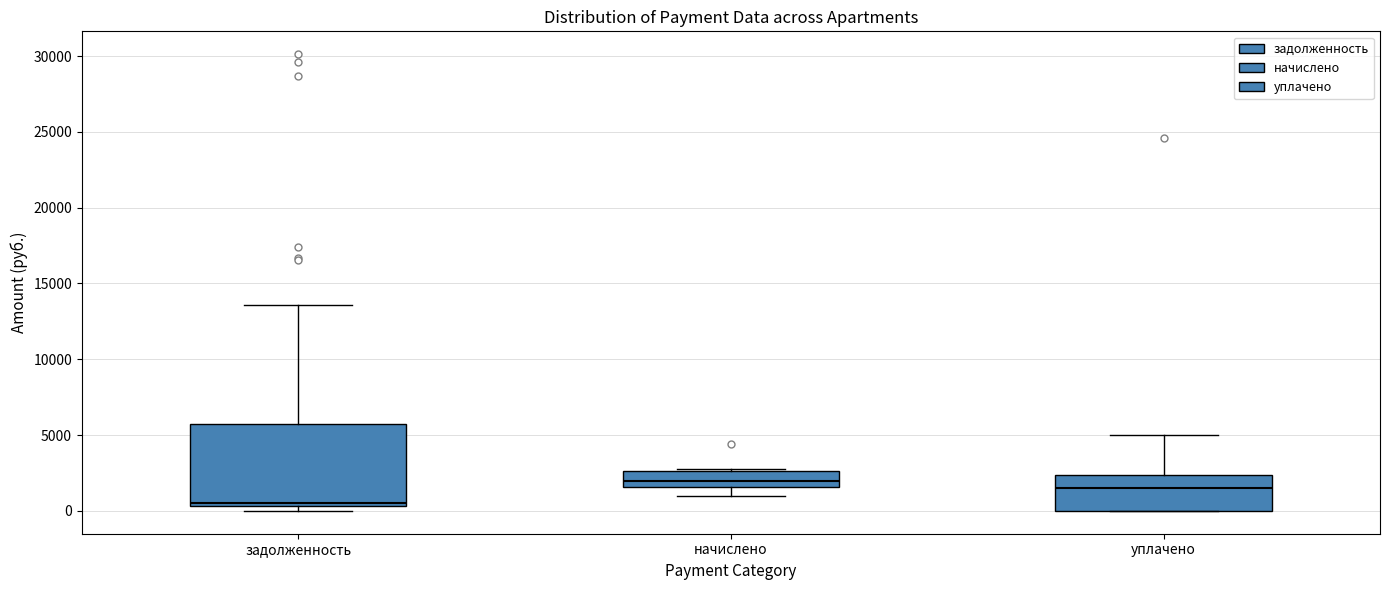

Reading left to right, transcribe this box plot: for each box, give where its median line is, the range the box spans, and where its two whiskers end, as read against the y-axis. The values are not printed on the chart, so give them approximately, as read against the axis.

задолженность: median 500 (just above the box's lower edge), box 500 to 5500, whiskers 0 to 13500
начислено: median 2000, box 1500 to 2500, whiskers 1000 to 3000
уплачено: median 1500, box 0 to 2500, whiskers 0 to 5000